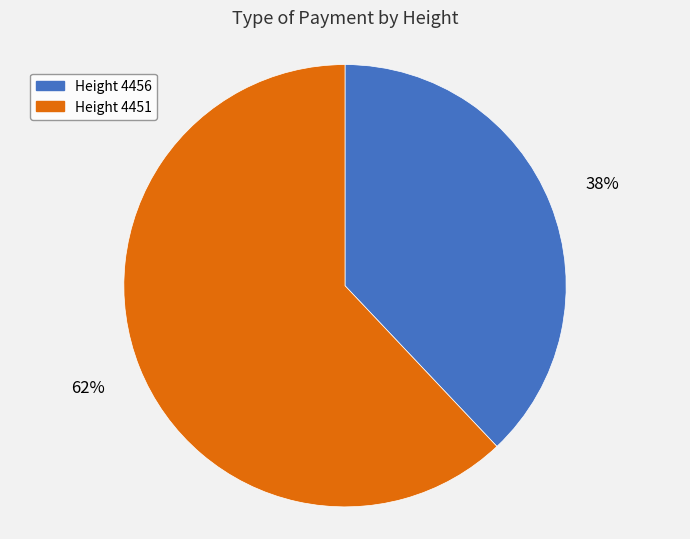

Does any single category account for the majority?

Yes